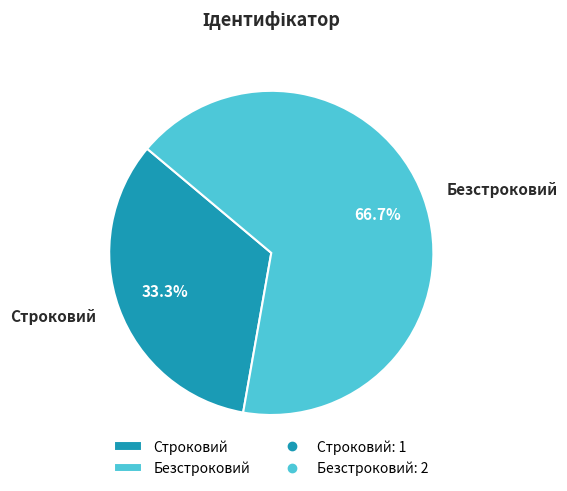

Which slice represents more than half of the pie?

Безстроковий